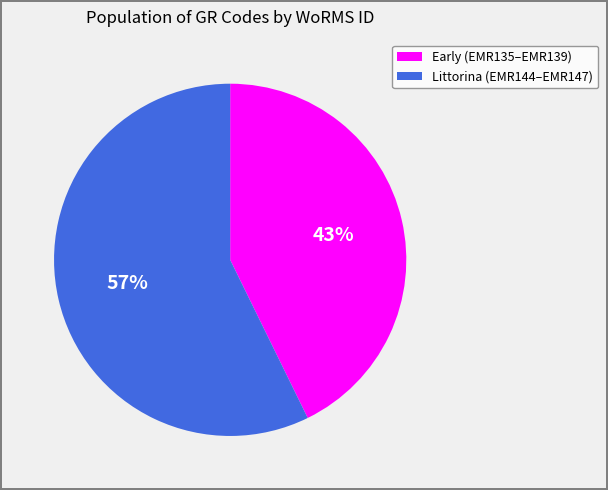

To the nearest percent, what is the average slice percentage?

50%